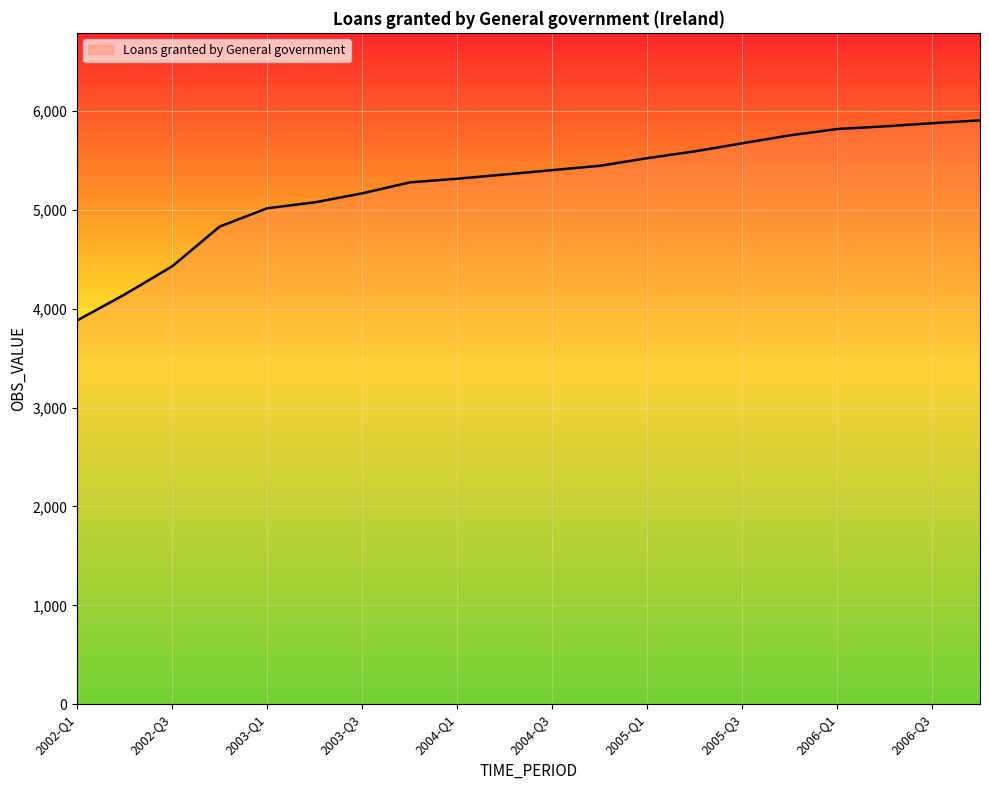

What is the difference between the maximum and minimum values?

2024